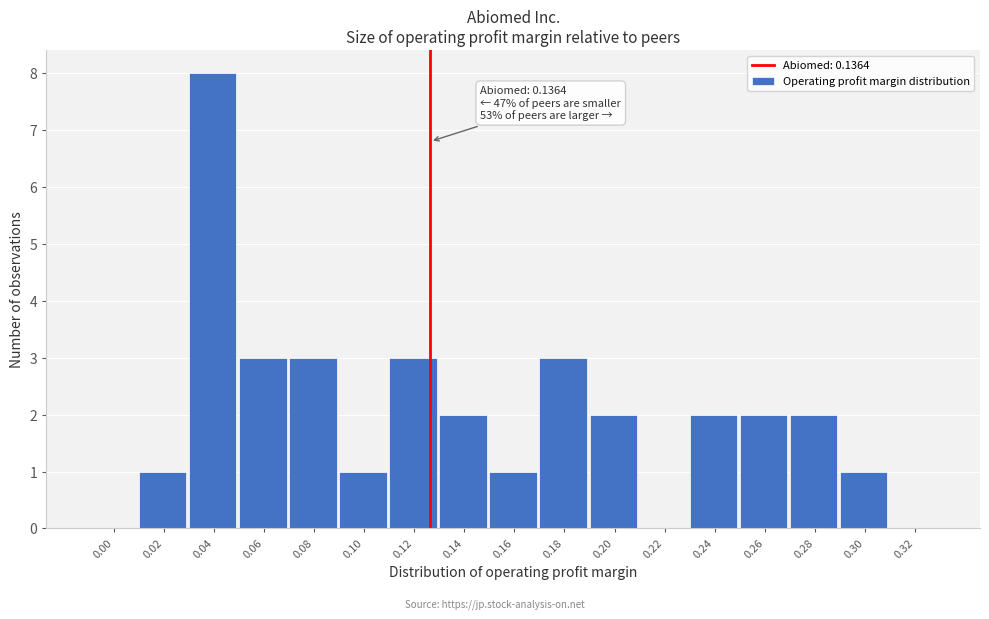

Reading left to right, list all the values displayed in this chart.

0.00=0	0.02=1	0.04=8	0.06=3	0.08=3	0.10=1	0.12=3	0.14=2	0.16=1	0.18=3	0.20=2	0.22=0	0.24=2	0.26=2	0.28=2	0.30=1	0.32=0